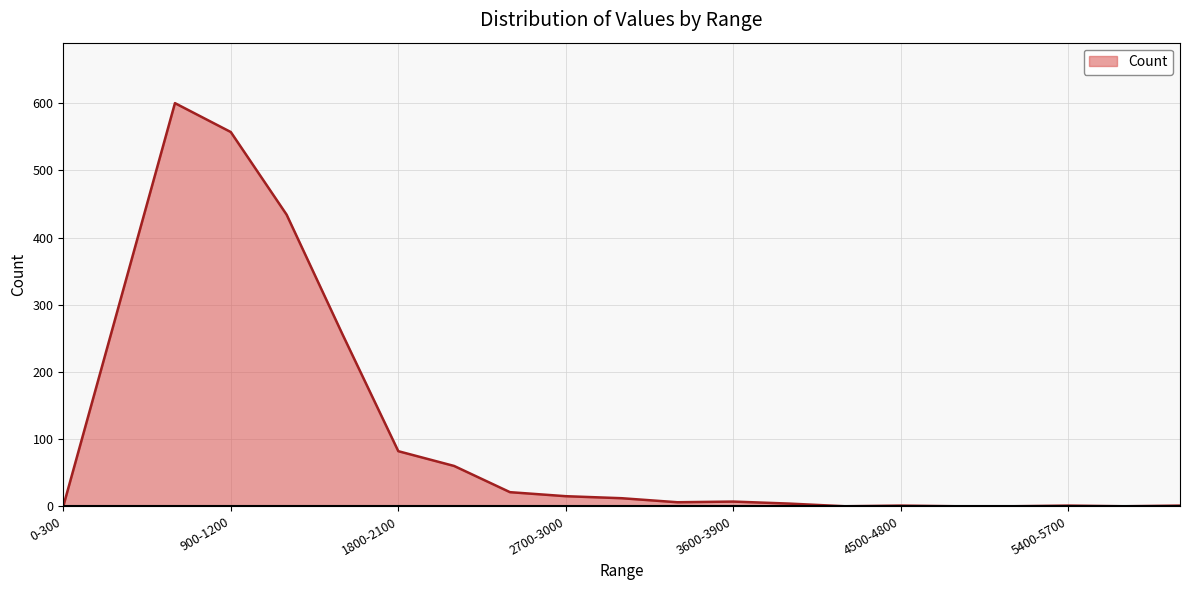

What is the greatest value displayed?

600